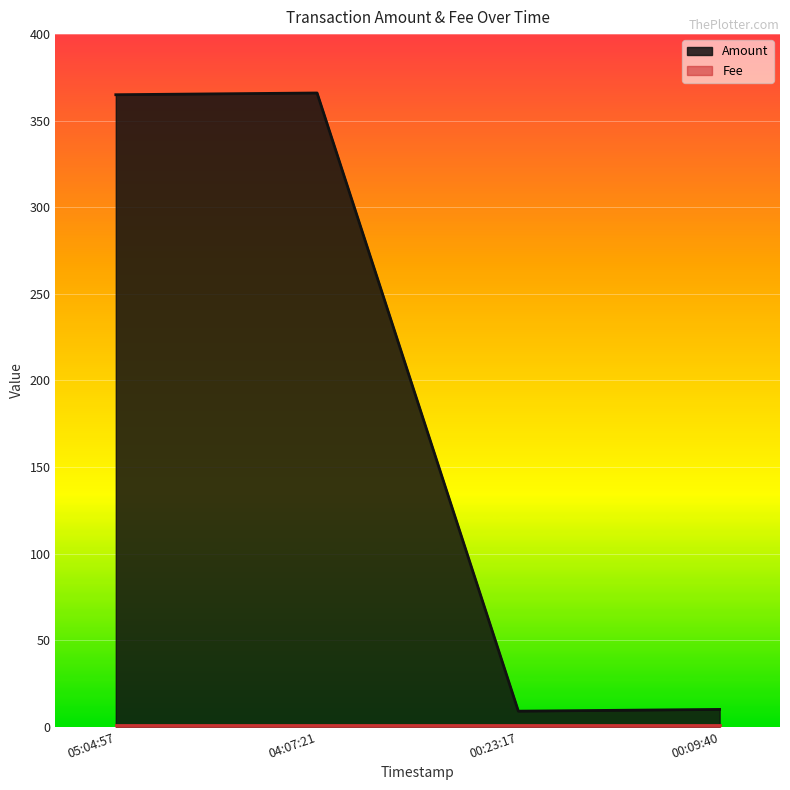

The value of Amount at 05:04:57 is 365. True or false?

True